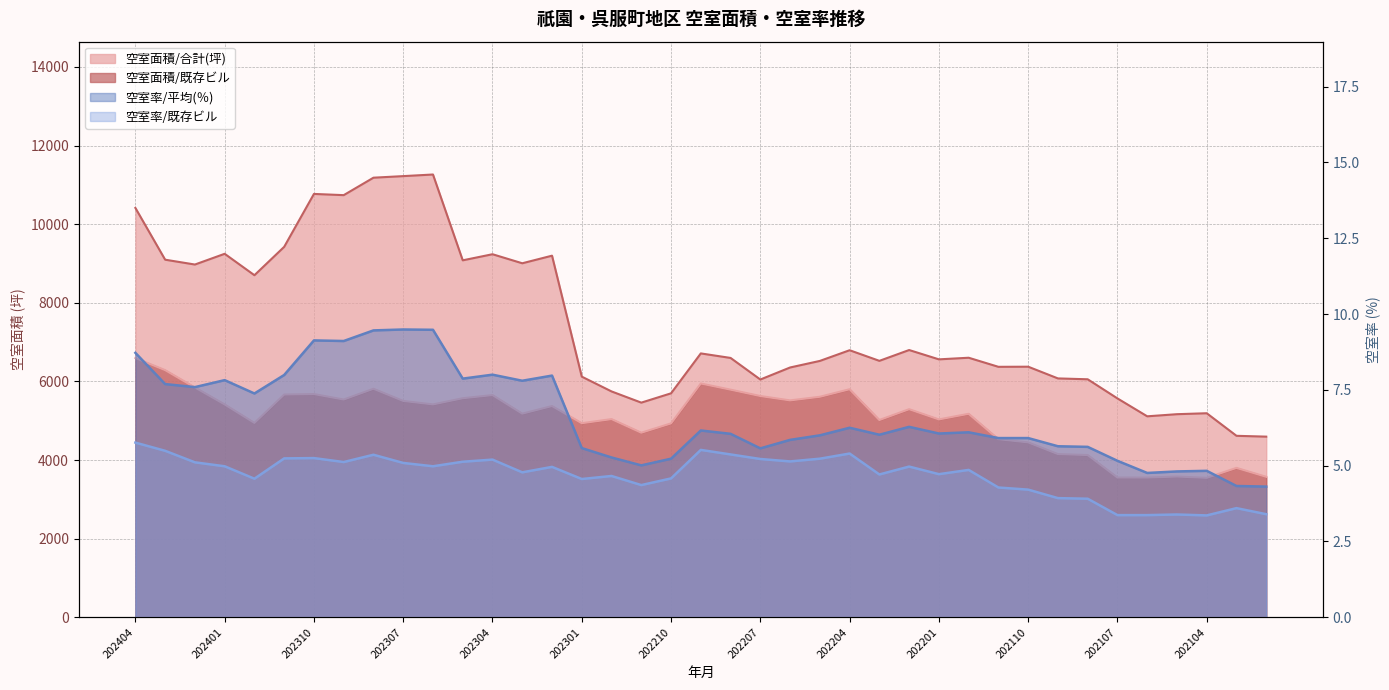

Reading left to right, what are all the values shown in this chart?

空室面積/合計(坪): 202404=10414.0	202403=9097.0	202402=8974.0	202401=9247.0	202312=8702.0	202311=9424.0	202310=10770.0	202309=10739.0	202308=11183.0	202307=11223.0	202306=11264.0	202305=9081.0	202304=9236.0	202303=9006.0	202302=9199.0	202301=6122.0	202212=5746.0	202211=5461.0	202210=5698.0	202209=6713.0	202208=6598.0	202207=6049.0	202206=6355.0	202205=6522.0	202204=6794.0	202203=6524.0	202202=6799.0	202201=6562.0	202112=6603.0	202111=6372.0	202110=6375.0	202109=6077.0	202108=6055.0	202107=5568.0	202106=5113.0	202105=5167.0	202104=5191.0	202103=4617.0	202102=4596.0
空室面積/既存ビル: 202404=6595.0	202403=6288.0	202402=5847.0	202401=5415.0	202312=4945.0	202311=5667.0	202310=5679.0	202309=5540.0	202308=5814.0	202307=5504.0	202306=5416.0	202305=5573.0	202304=5653.0	202303=5181.0	202302=5374.0	202301=4938.0	202212=5042.0	202211=4696.0	202210=4933.0	202209=5948.0	202208=5791.0	202207=5629.0	202206=5518.0	202205=5610.0	202204=5802.0	202203=5019.0	202202=5294.0	202201=5034.0	202112=5177.0	202111=4531.0	202110=4450.0	202109=4152.0	202108=4128.0	202107=3556.0	202106=3555.0	202105=3581.0	202104=3548.0	202103=3801.0	202102=3574.0
空室率/平均(％): 202404=8.7	202403=7.7	202402=7.6	202401=7.8	202312=7.4	202311=8.0	202310=9.1	202309=9.1	202308=9.5	202307=9.5	202306=9.5	202305=7.9	202304=8.0	202303=7.8	202302=8.0	202301=5.6	202212=5.3	202211=5.0	202210=5.2	202209=6.2	202208=6.0	202207=5.6	202206=5.8	202205=6.0	202204=6.2	202203=6.0	202202=6.3	202201=6.1	202112=6.1	202111=5.9	202110=5.9	202109=5.6	202108=5.6	202107=5.2	202106=4.8	202105=4.8	202104=4.8	202103=4.3	202102=4.3
空室率/既存ビル: 202404=5.8	202403=5.5	202402=5.1	202401=5.0	202312=4.6	202311=5.2	202310=5.2	202309=5.1	202308=5.4	202307=5.1	202306=5.0	202305=5.1	202304=5.2	202303=4.8	202302=5.0	202301=4.6	202212=4.7	202211=4.4	202210=4.6	202209=5.5	202208=5.4	202207=5.2	202206=5.1	202205=5.2	202204=5.4	202203=4.7	202202=5.0	202201=4.7	202112=4.9	202111=4.3	202110=4.2	202109=3.9	202108=3.9	202107=3.4	202106=3.4	202105=3.4	202104=3.4	202103=3.6	202102=3.4